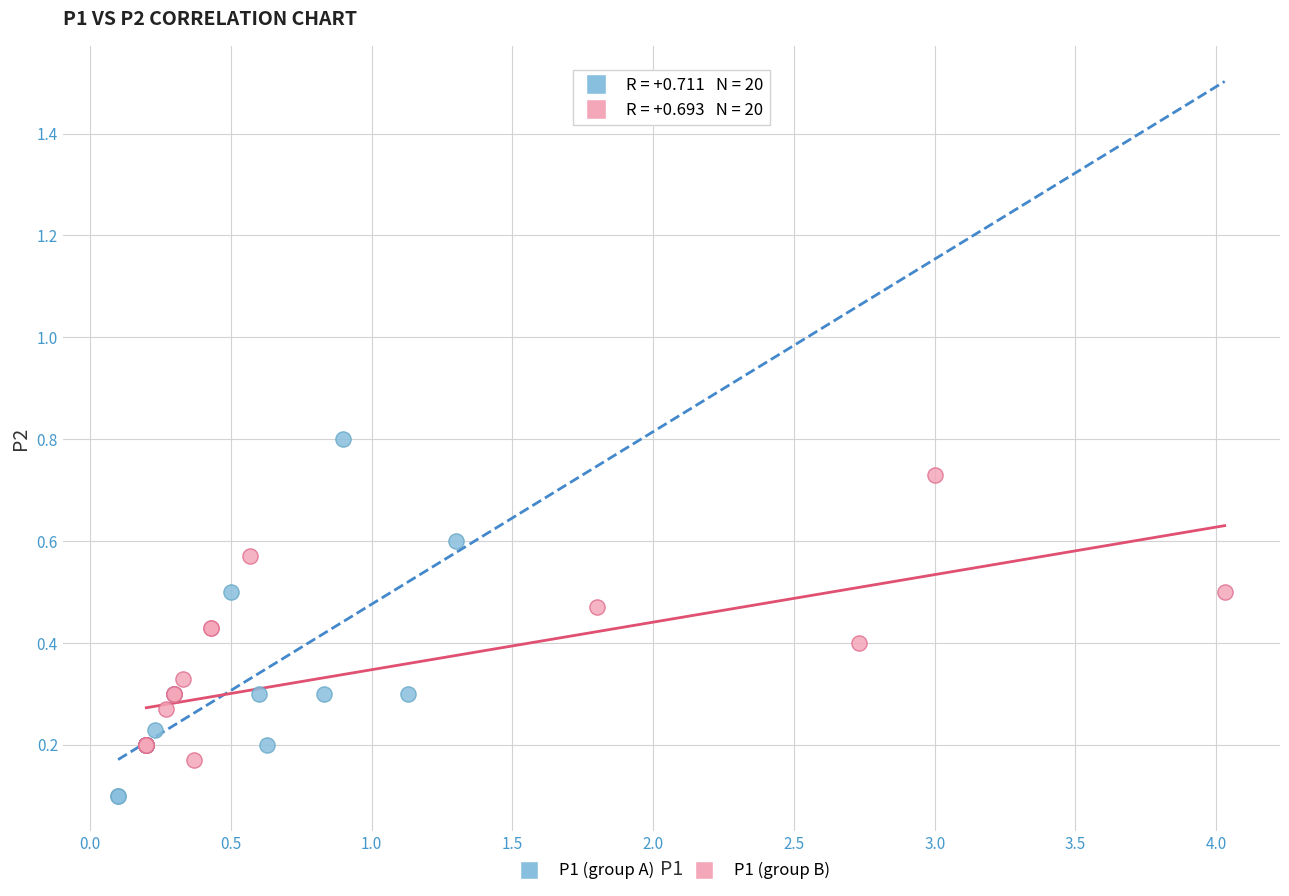

Which series has the largest Y range (max minus min)?

P1 (group A)